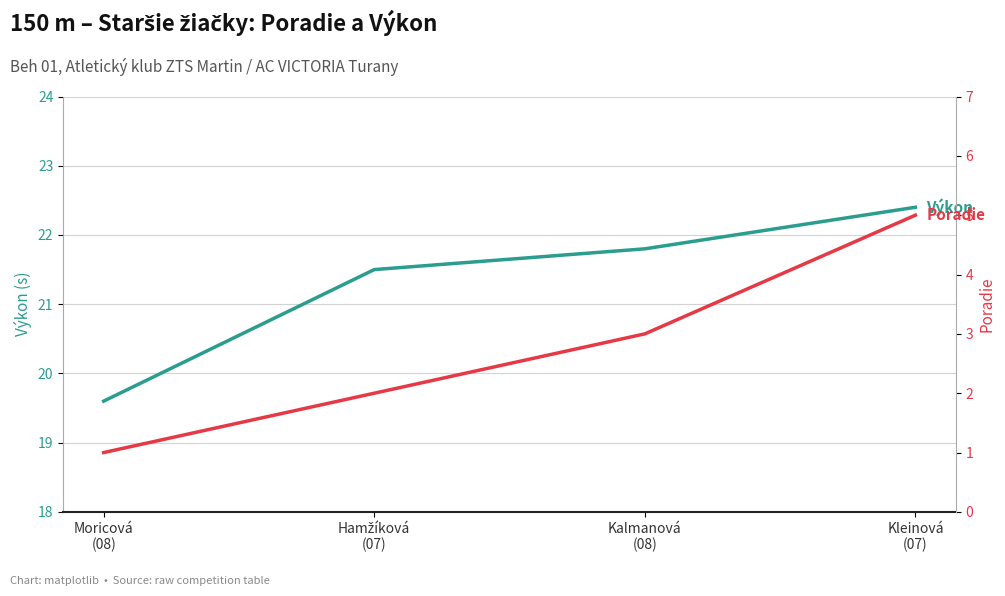

The value of Výkon at Kleinová
(07) is 35.2. True or false?

False